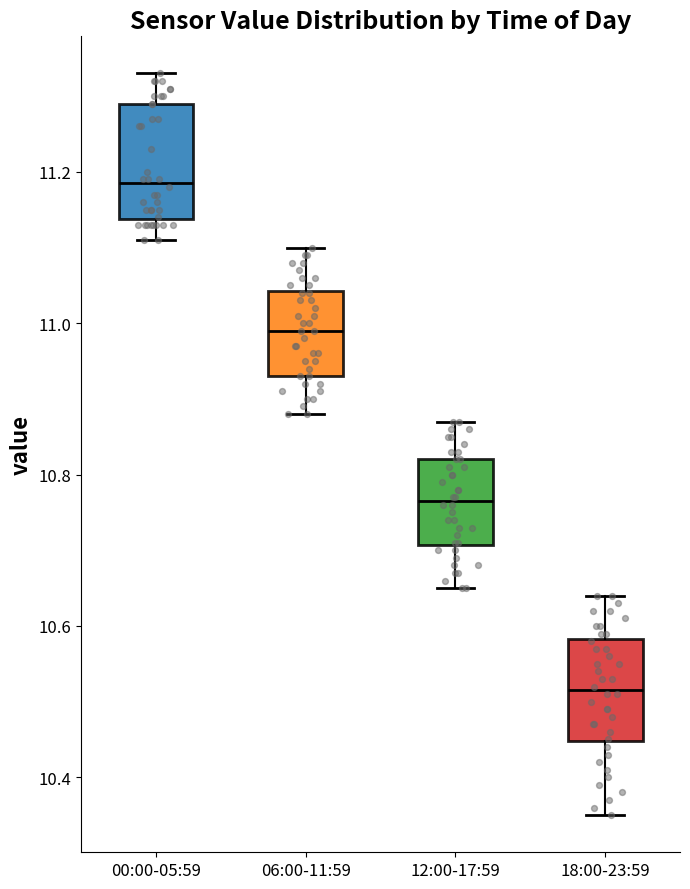

Reading left to right, read every box against the y-axis: the position of its median line, the range the box covers, and the ends of its whiskers. The values are not printed on the chart, so give them approximately, as read against the axis.

00:00-05:59: median 11.18, box 11.14 to 11.30, whiskers 11.12 to 11.34
06:00-11:59: median 11.00, box 10.94 to 11.04, whiskers 10.88 to 11.10
12:00-17:59: median 10.76, box 10.70 to 10.82, whiskers 10.66 to 10.88
18:00-23:59: median 10.52, box 10.44 to 10.58, whiskers 10.36 to 10.64